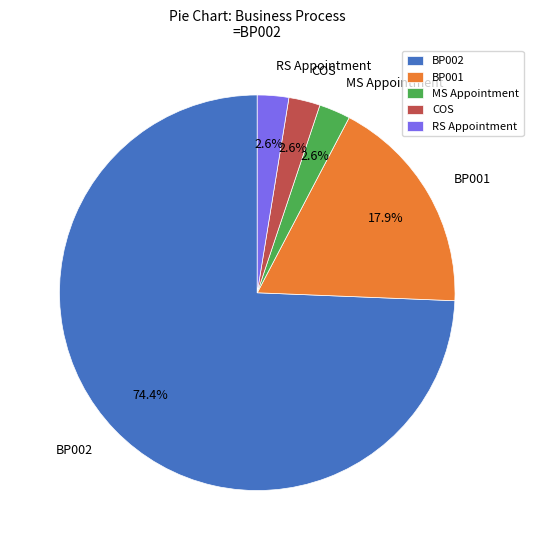

Does COS account for over 50% of the chart?

No